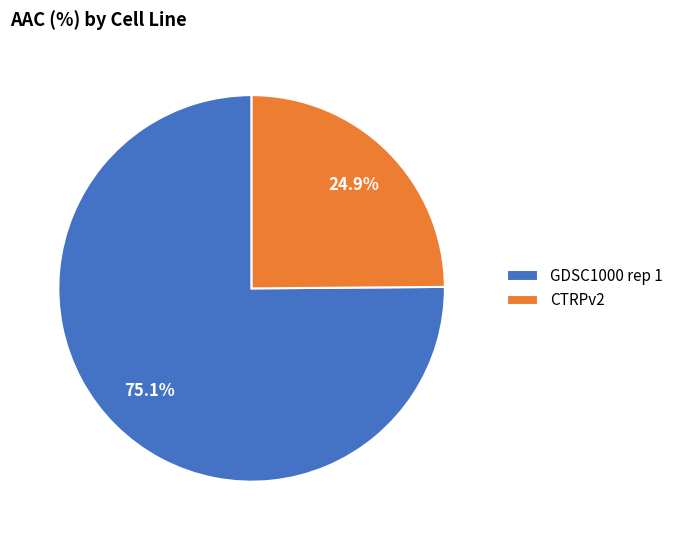

To the nearest percent, what is the average slice percentage?

50%